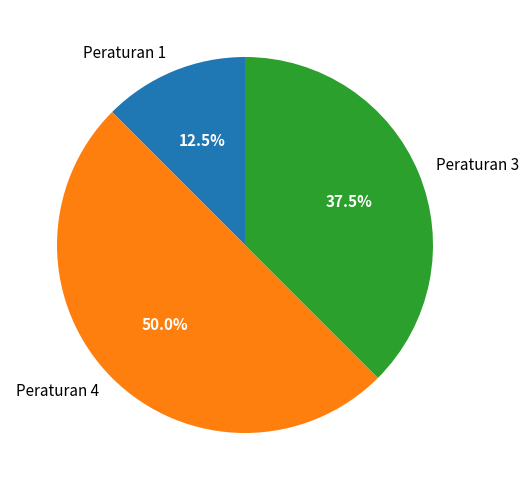

Rank the categories by value from lowest to highest.

Peraturan 1, Peraturan 3, Peraturan 4